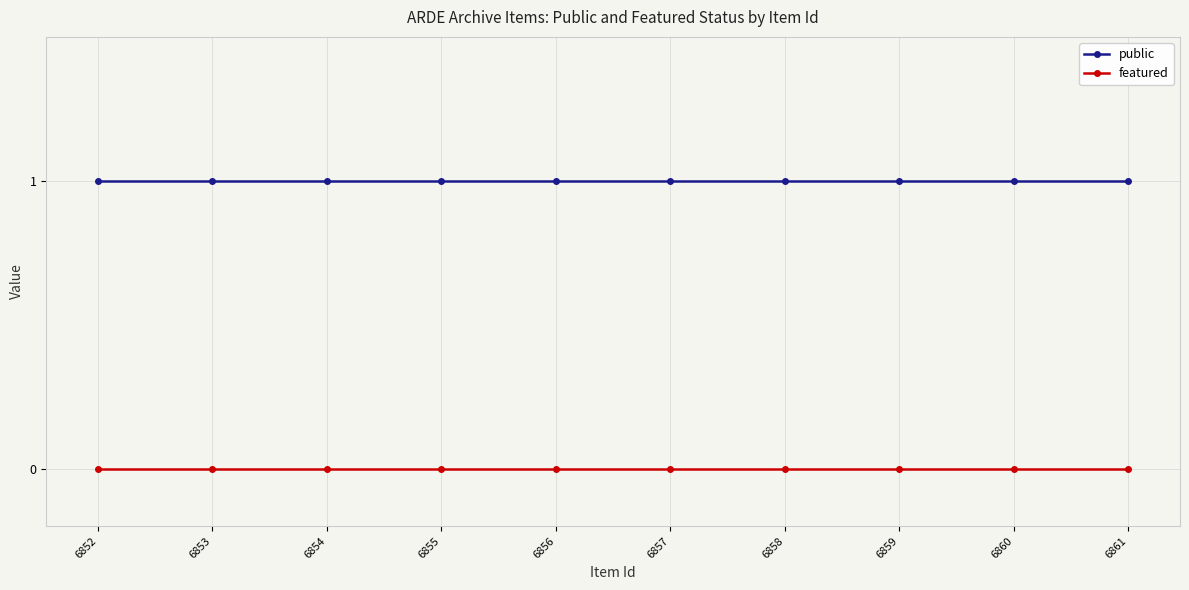

The value of featured at 6856 is 0. True or false?

True